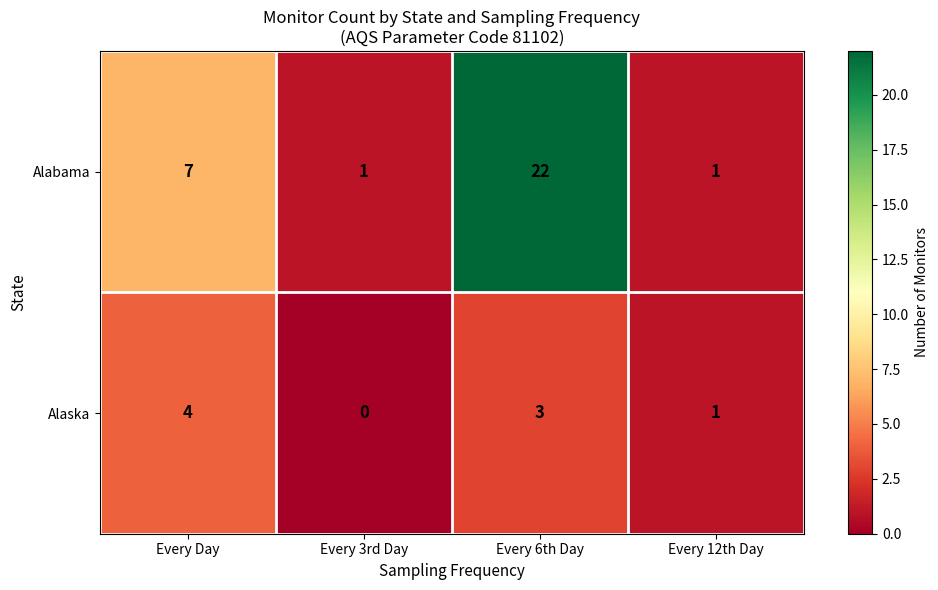

What is the total value across all series at Every Day?

11